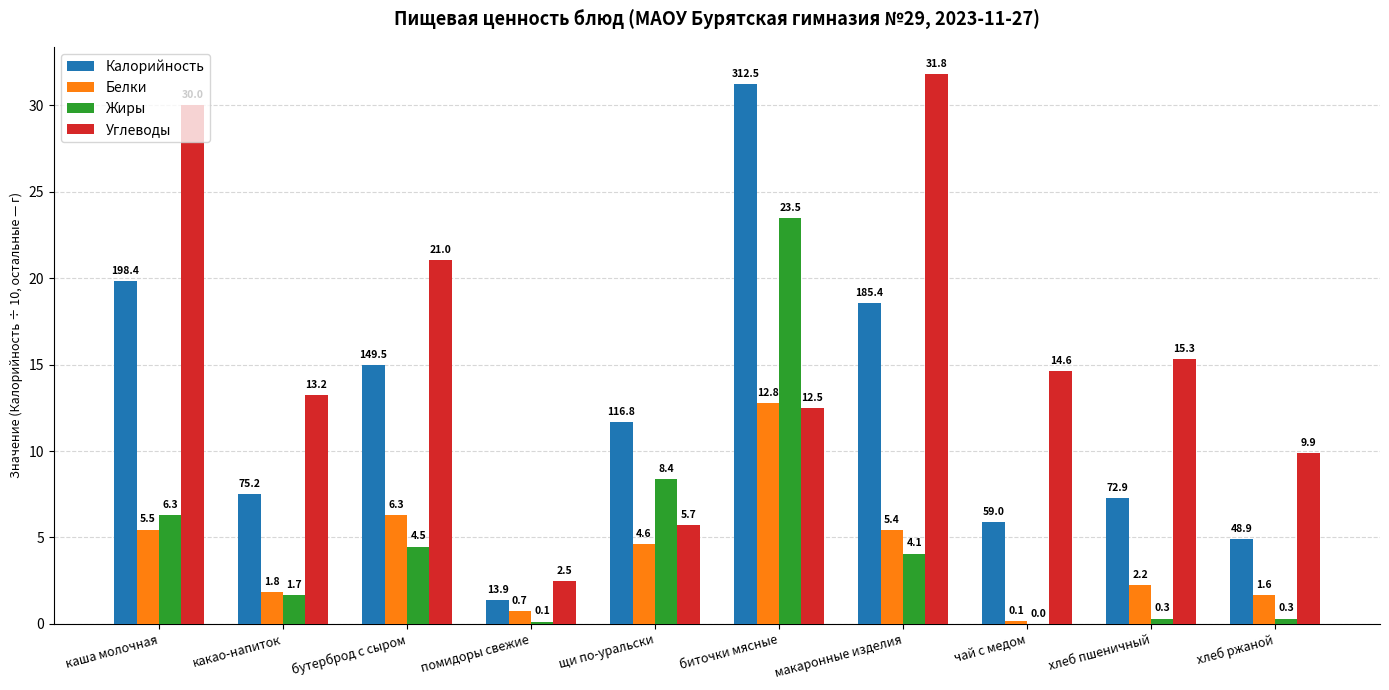

At which label is Калорийность closest to 16?

бутерброд с сыром